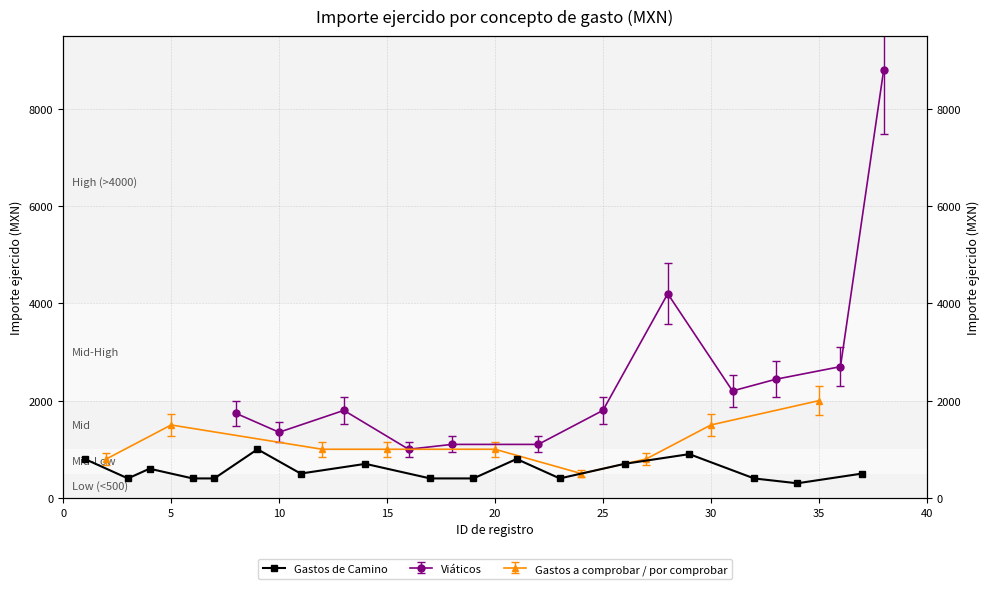

Reading right to left, extract all data points from this chart.

500	300	400	900	700	400	800	400	400	700	500	1000	400	400	600	400	800